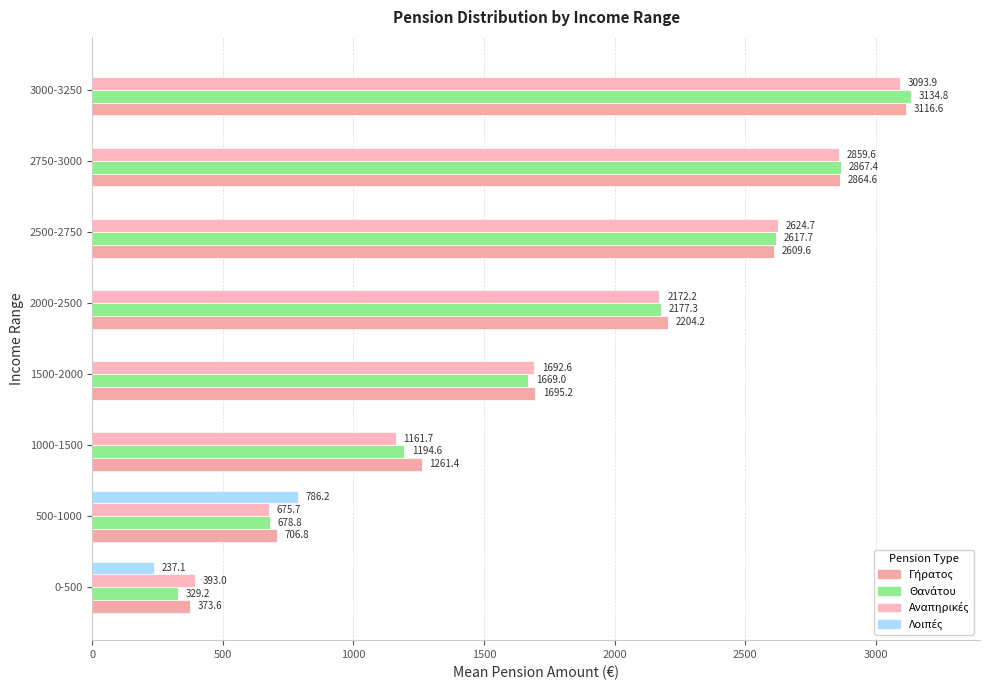

At how many categories does at least one series exceed 754?

7